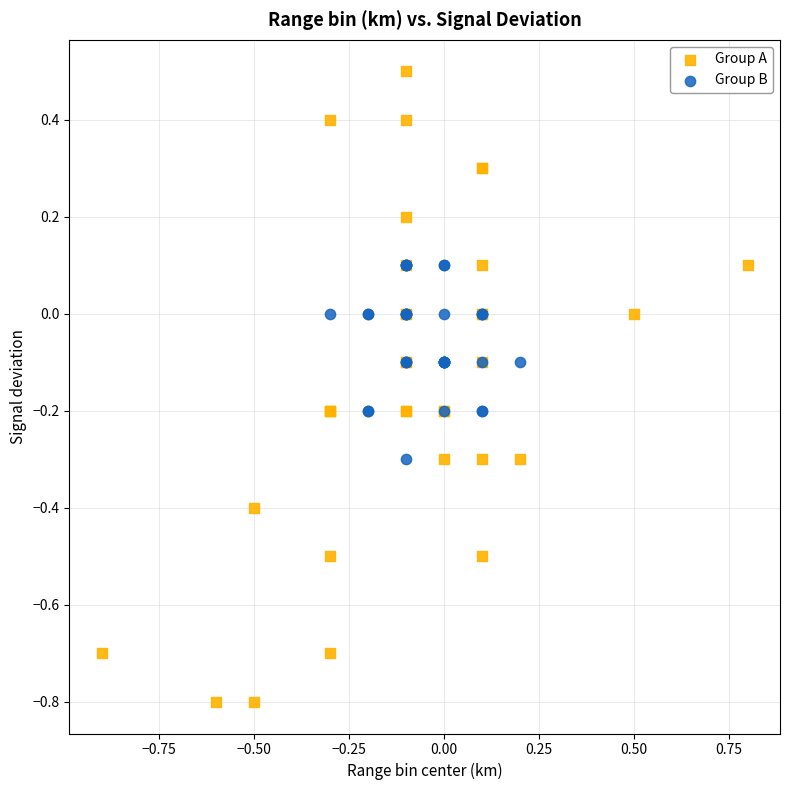

Which series has the largest Y range (max minus min)?

Group A